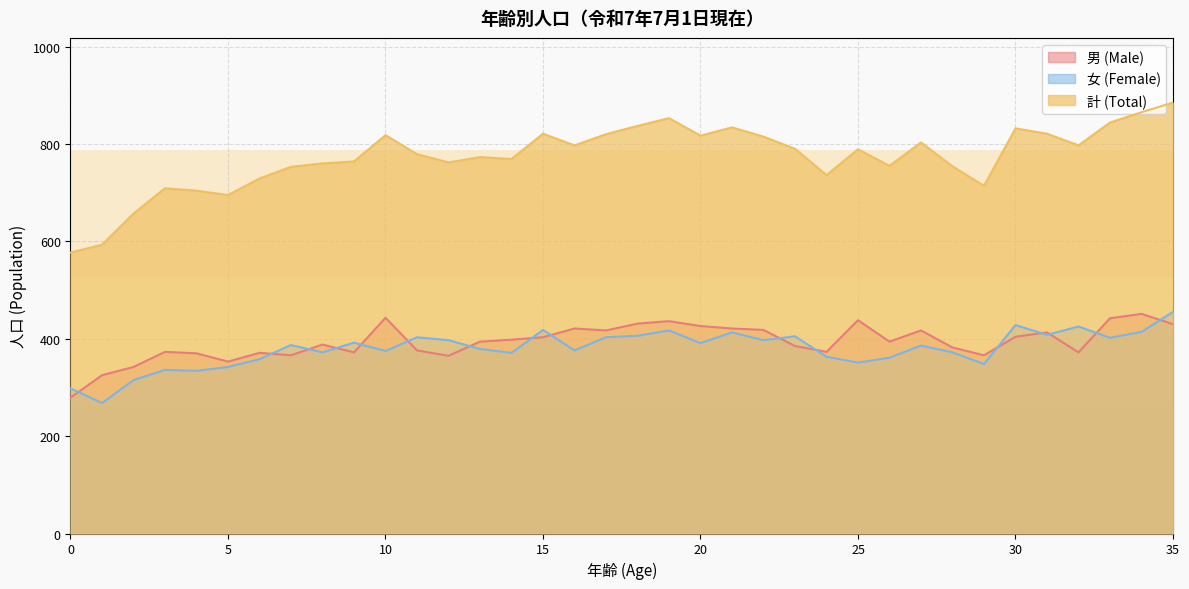

True or false: 男 (Male) and 女 (Female) cross at least once.

True